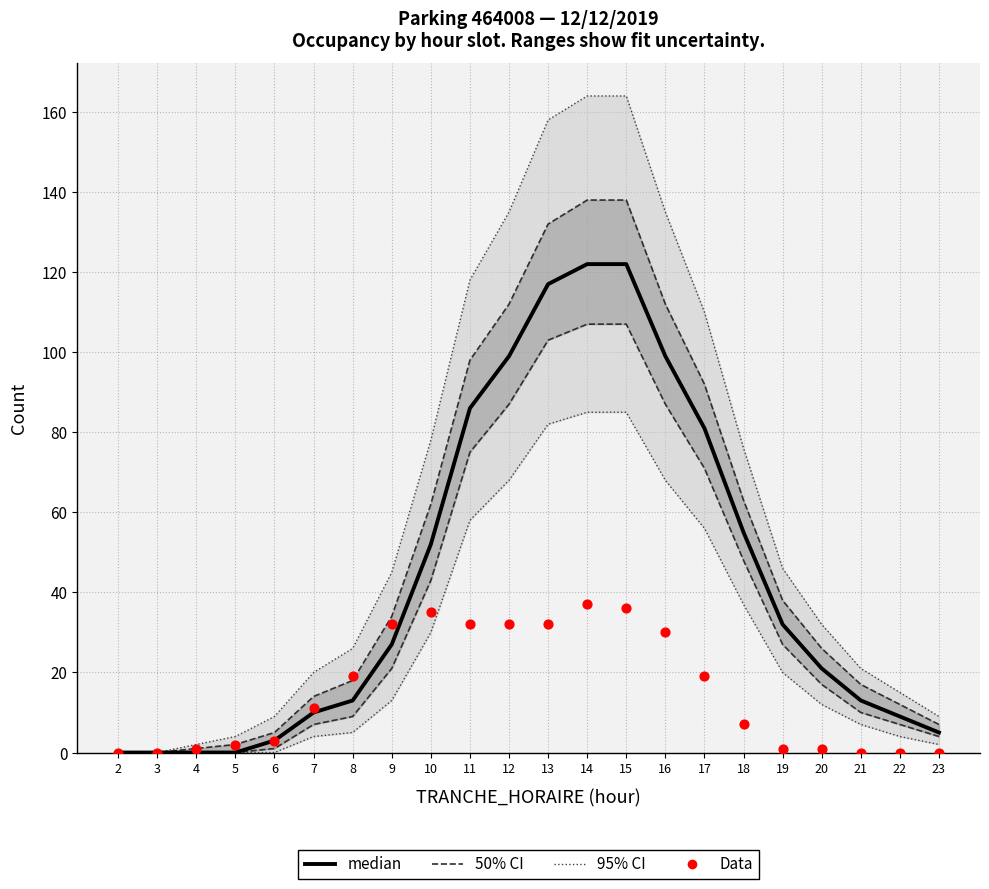

At which category is the sum across all series the highest?

14